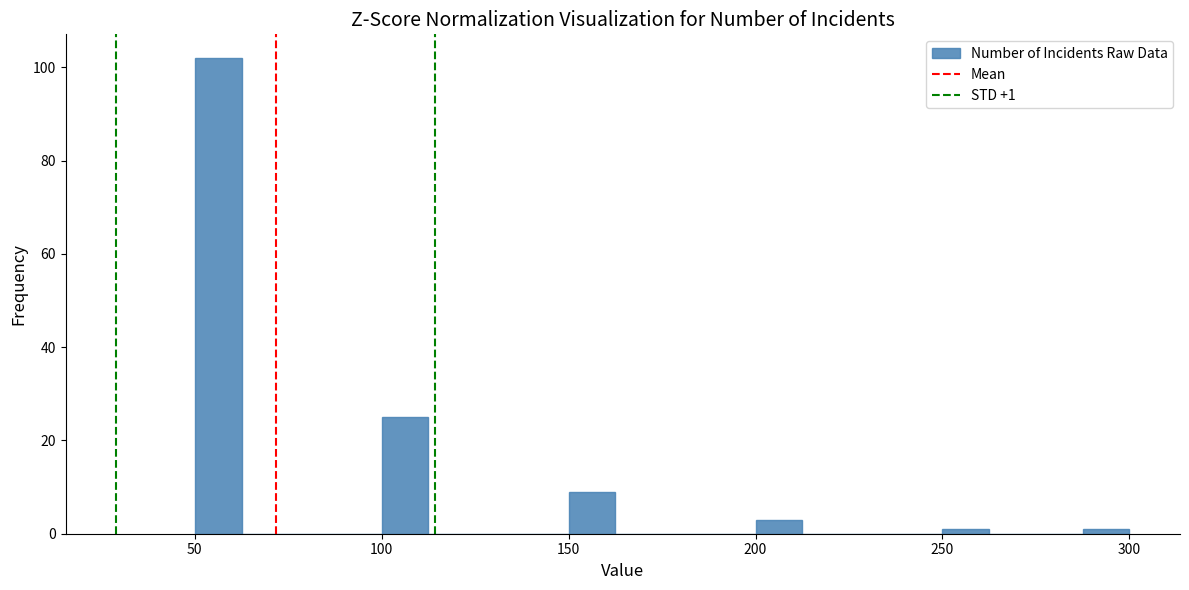

Read against the x-axis, roughly where is the centre of the tallest bar?

55